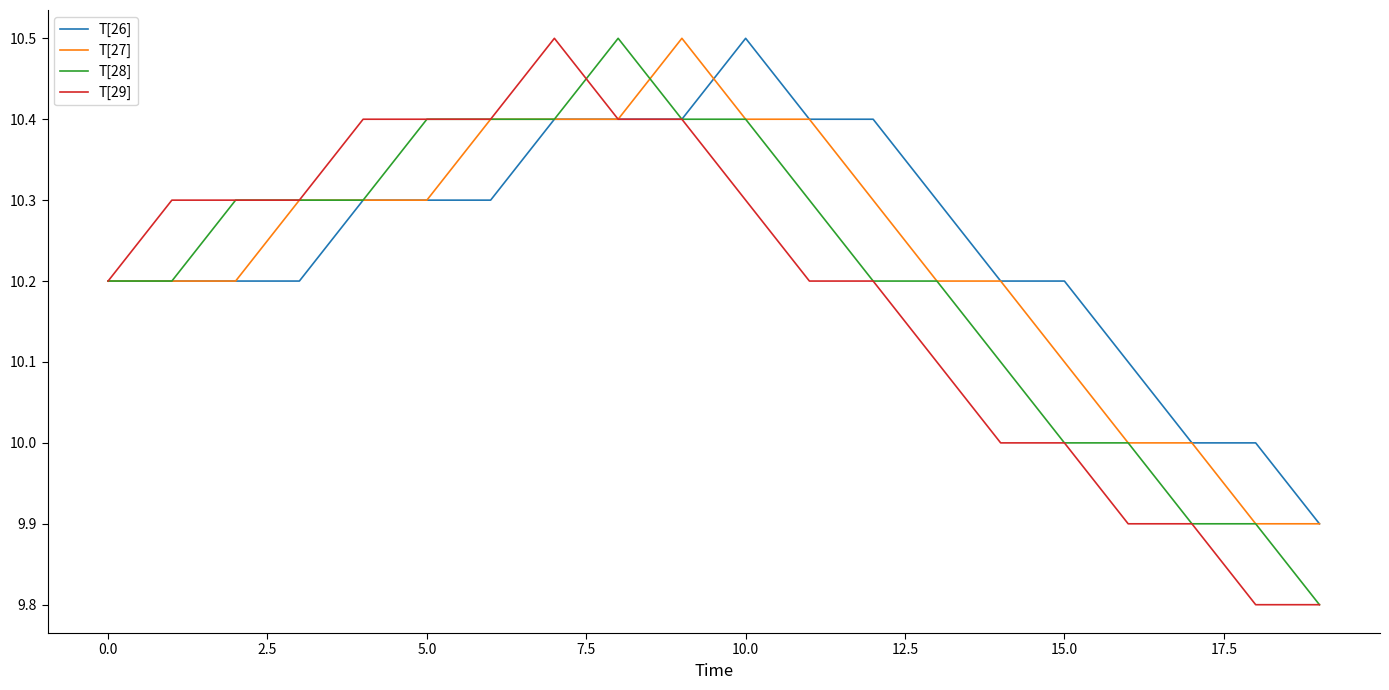

What is the lowest value of the T[27] series?

9.9